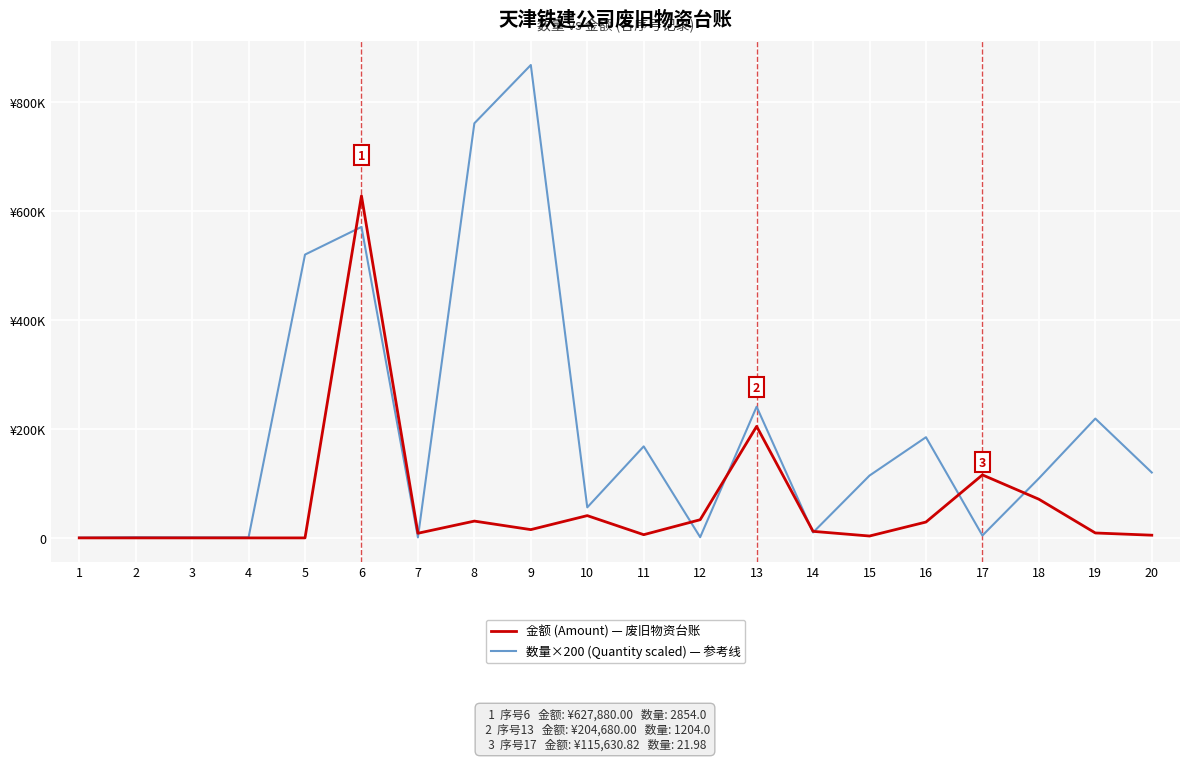

The 数量×200 (Quantity scaled) — 参考线 series shows 114400.0 at 15. True or false?

True